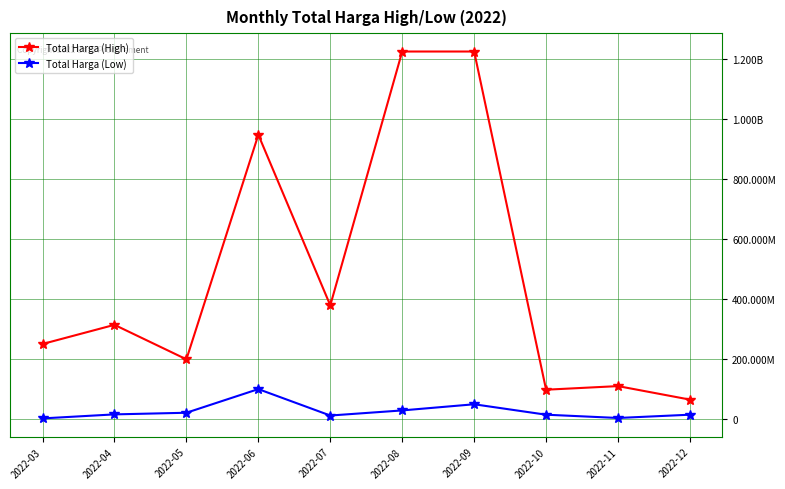

Reading left to right, what are all the values shown in this chart?

Total Harga (High): 250341745	314121780	199200000	947278000	379075000	1224682000	1224682000	98000000	110000000	65000000
Total Harga (Low): 2395750	15787200	21231000	100000000	12000000	29000000	49478000	14750000	3825000	14750000